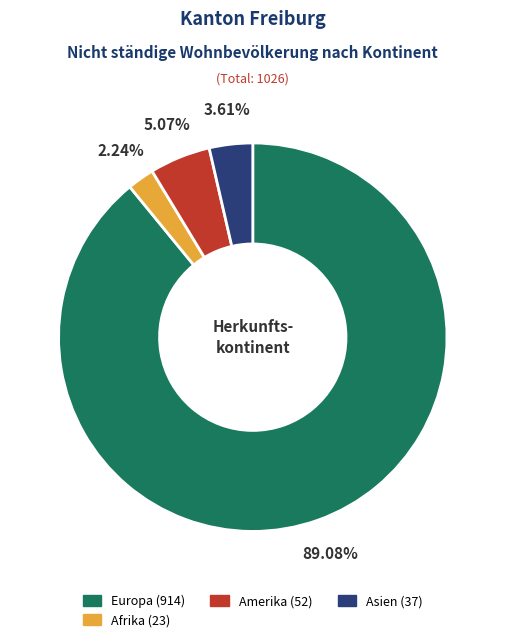

How many slices are in this pie chart?

4